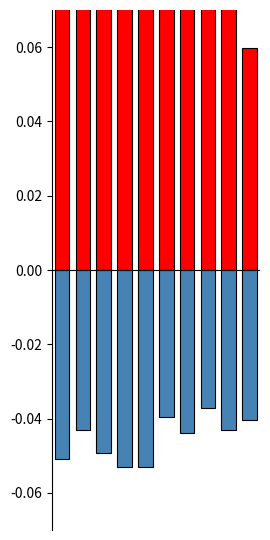

How many data points does each series have?

10